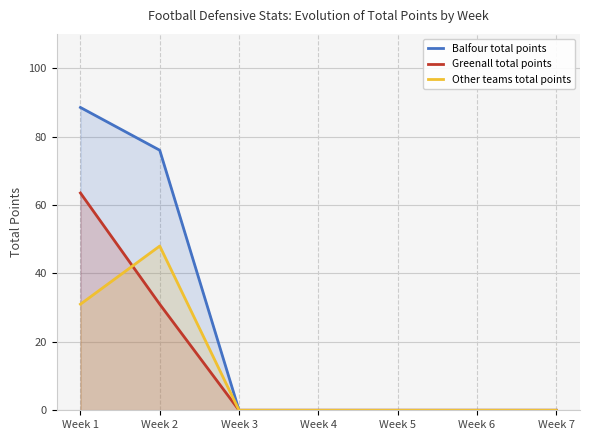

How many distinct data groups are displayed?

3